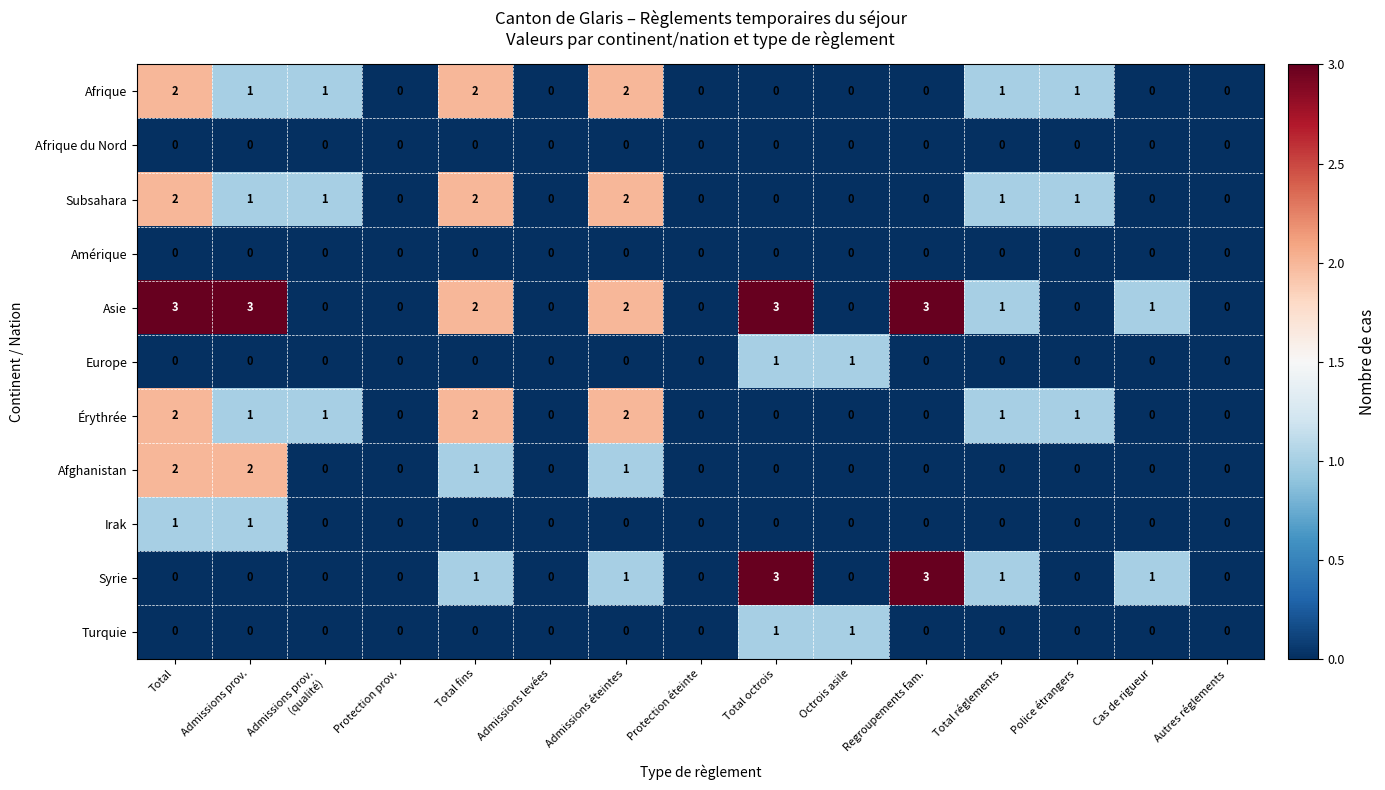

At which category is the sum across all series the highest?

Total